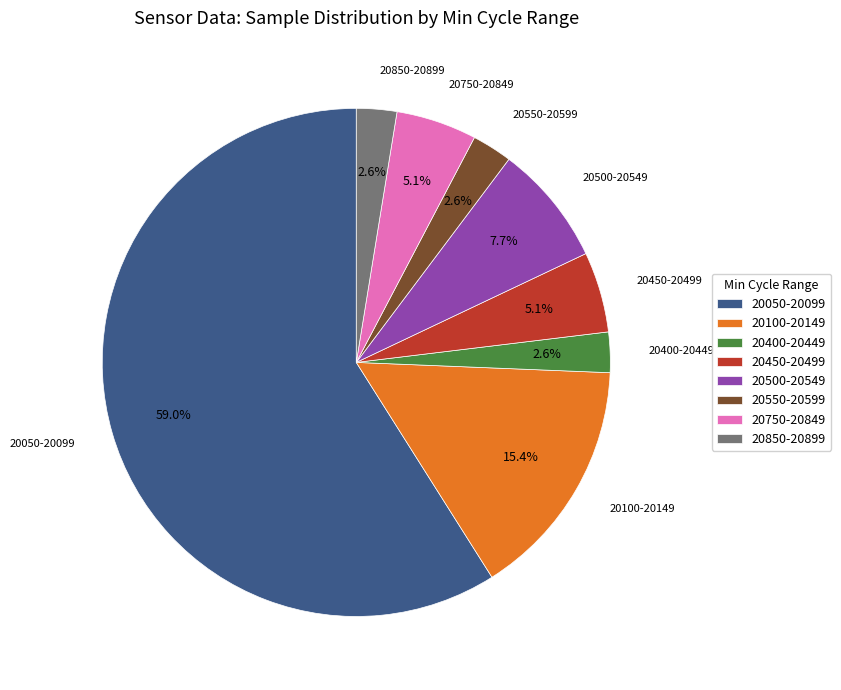

Combined, do 20400-20449 and 20550-20599 account for over 50%?

No